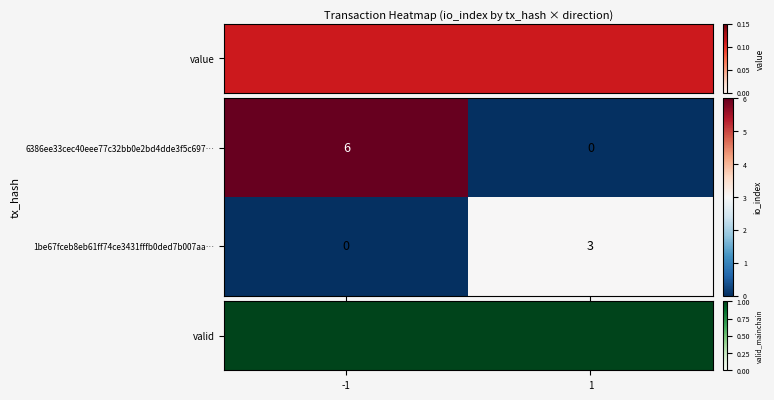

What is the difference between the maximum and minimum values in the 1be67fceb8eb61ff74ce3431fffb0ded7b007aa… series?

3